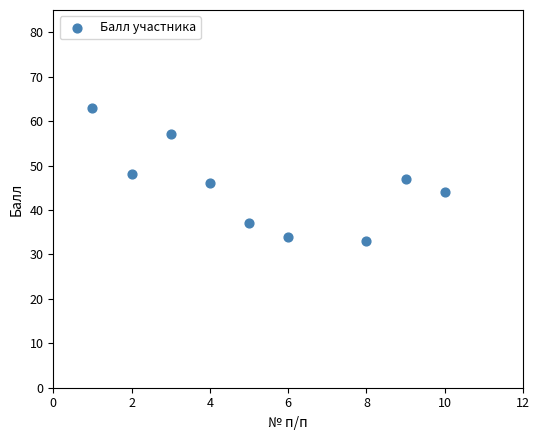

What is the range of Y values (max minus min)?

30